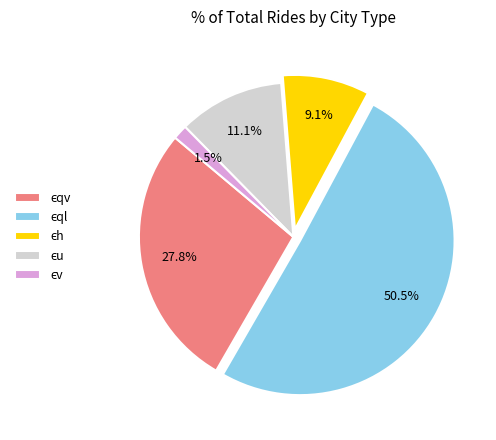

Is there any slice that represents more than half of the pie?

Yes